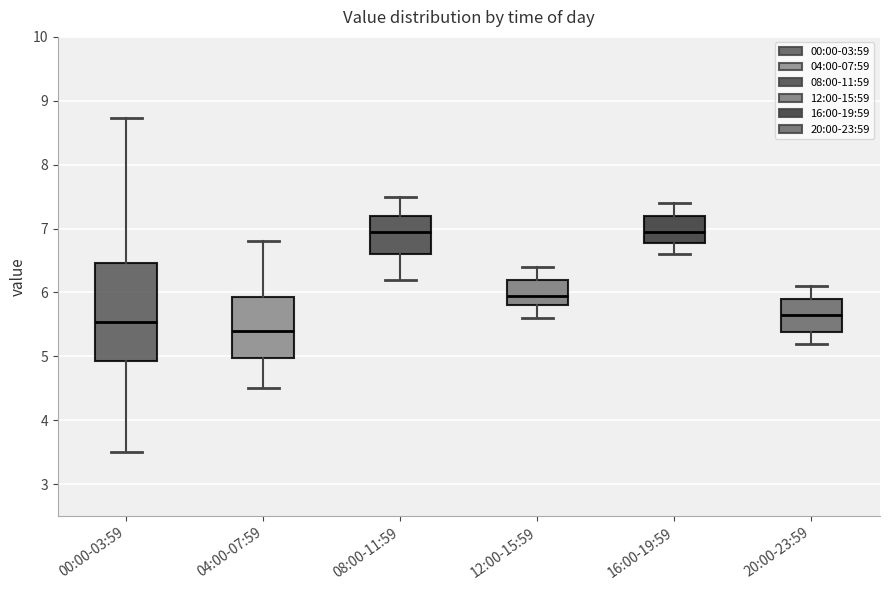

Comparing the boxes themselves (not the whiskers), which one is the tallest?

00:00-03:59